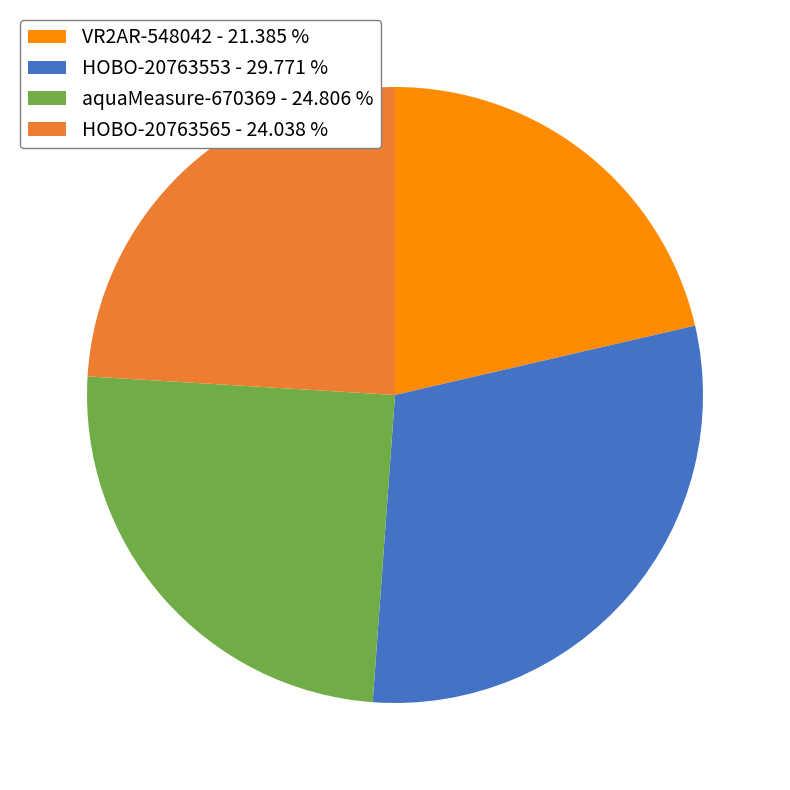

Does VR2AR-548042 - 21.385 % account for over 50% of the chart?

No